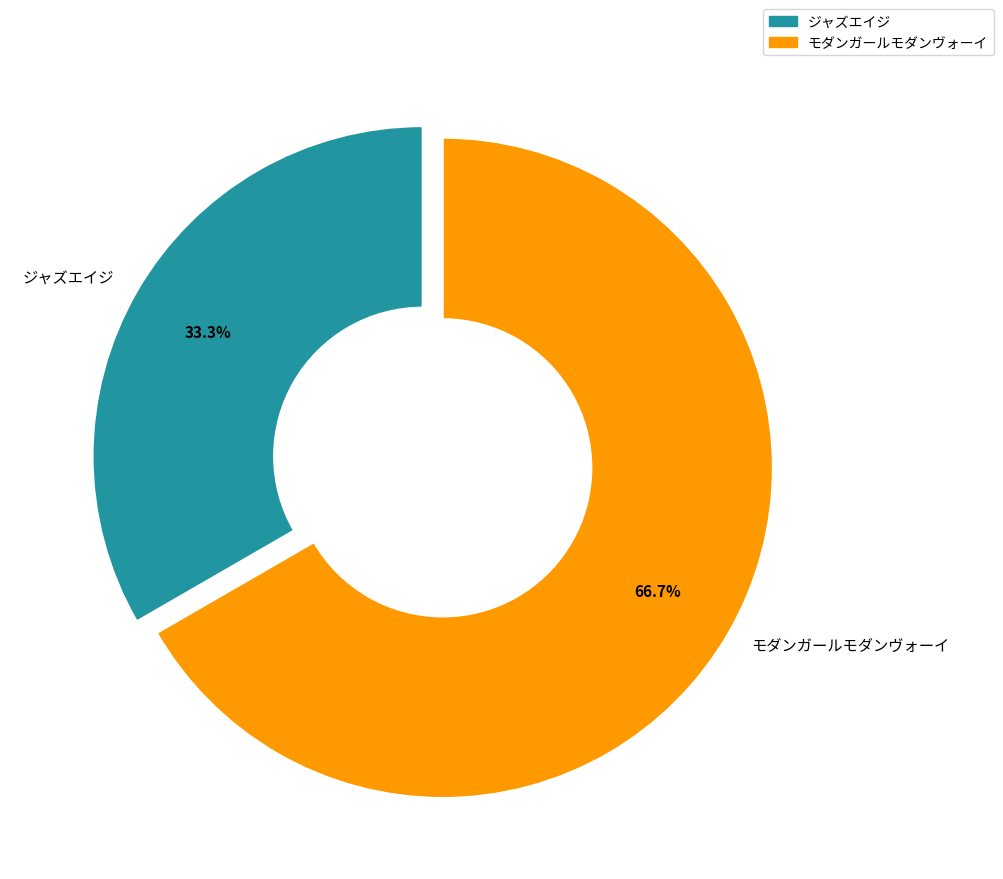

Is it true that モダンガールモダンヴォーイ is 60% of the pie?

False